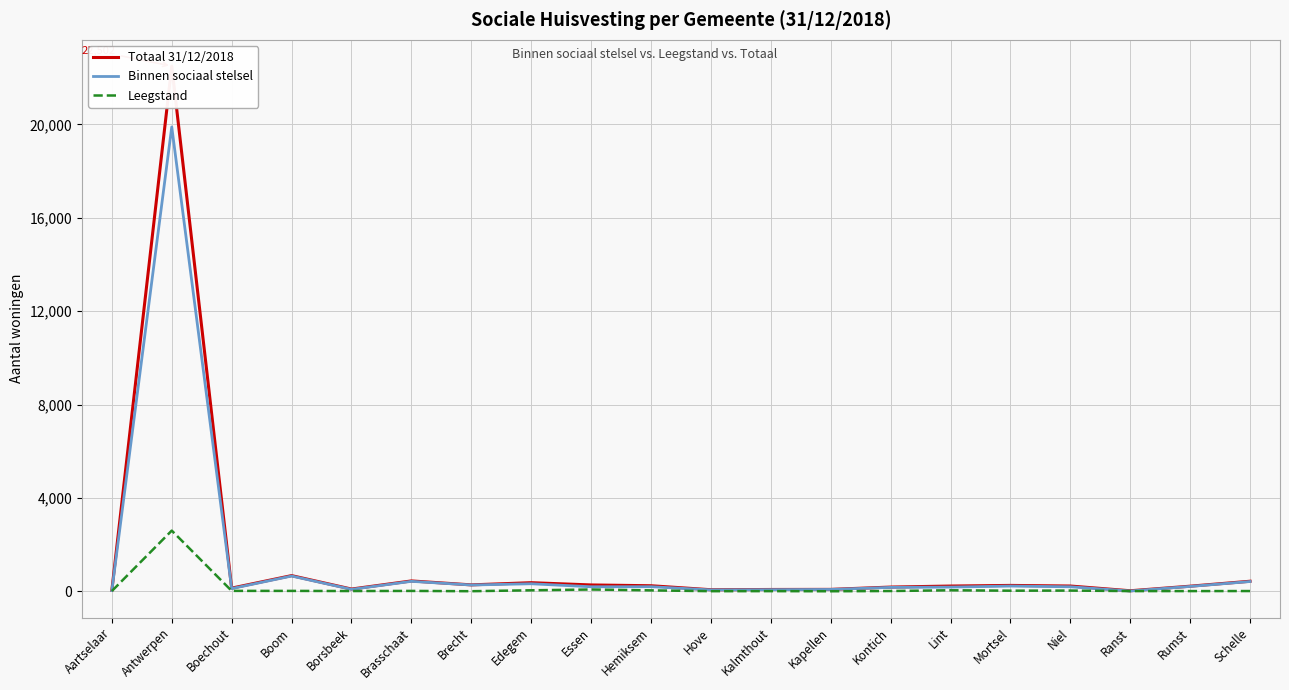

Is it true that Binnen sociaal stelsel equals 110 at Kalmthout?

False